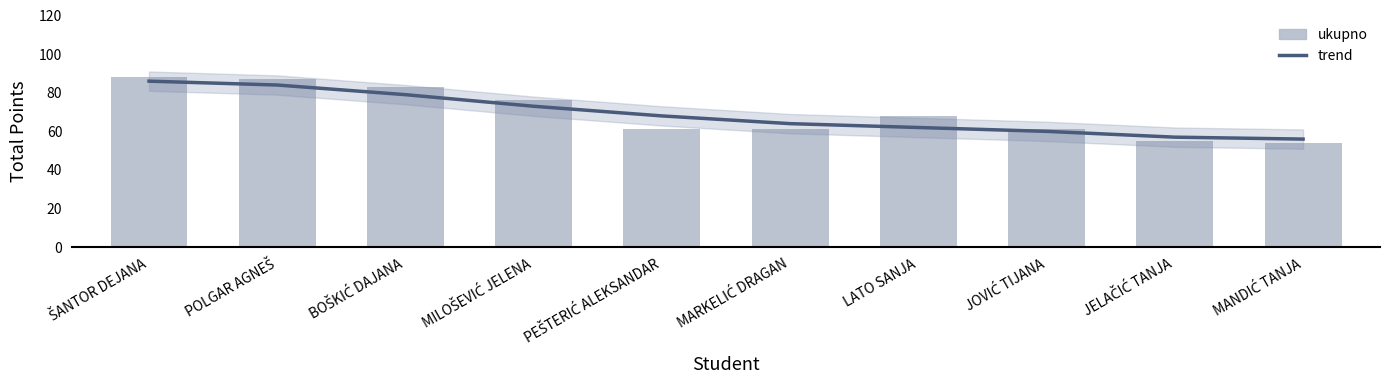

What is the difference between the maximum and minimum values in the ukupno series?

34